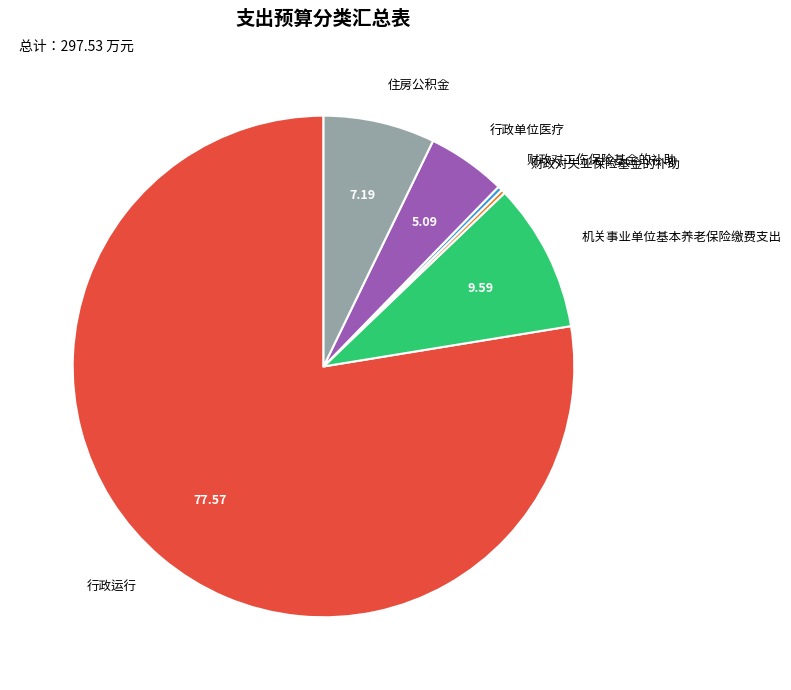

Does any single category account for the majority?

Yes